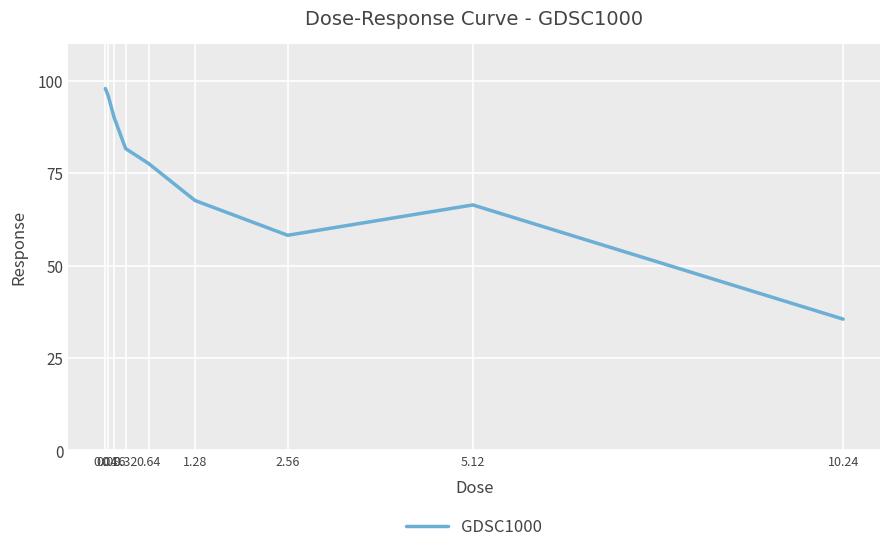

How many lines are shown in the chart?

1